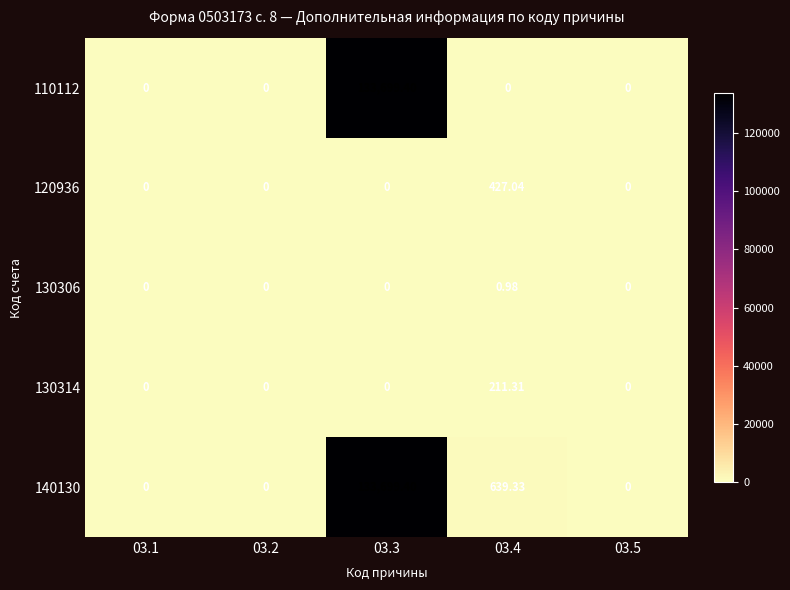

Is the value of 130314 at 03.4 greater than the value of 110112 at 03.2?

Yes